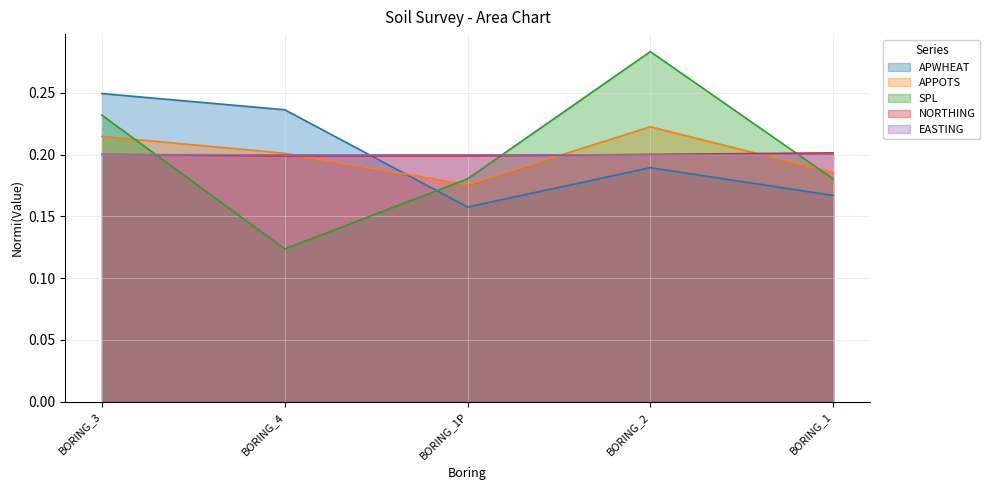

Which series has the largest range (max minus min)?

SPL